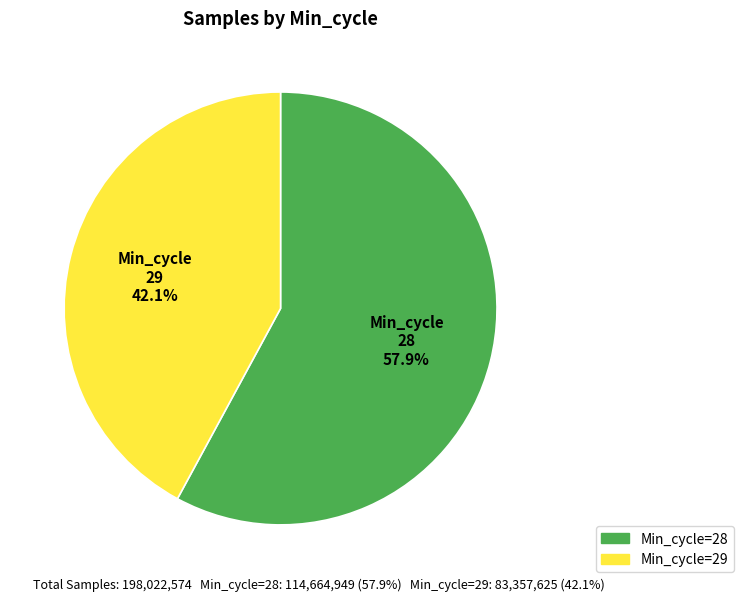

Count the number of slices in the pie.

2